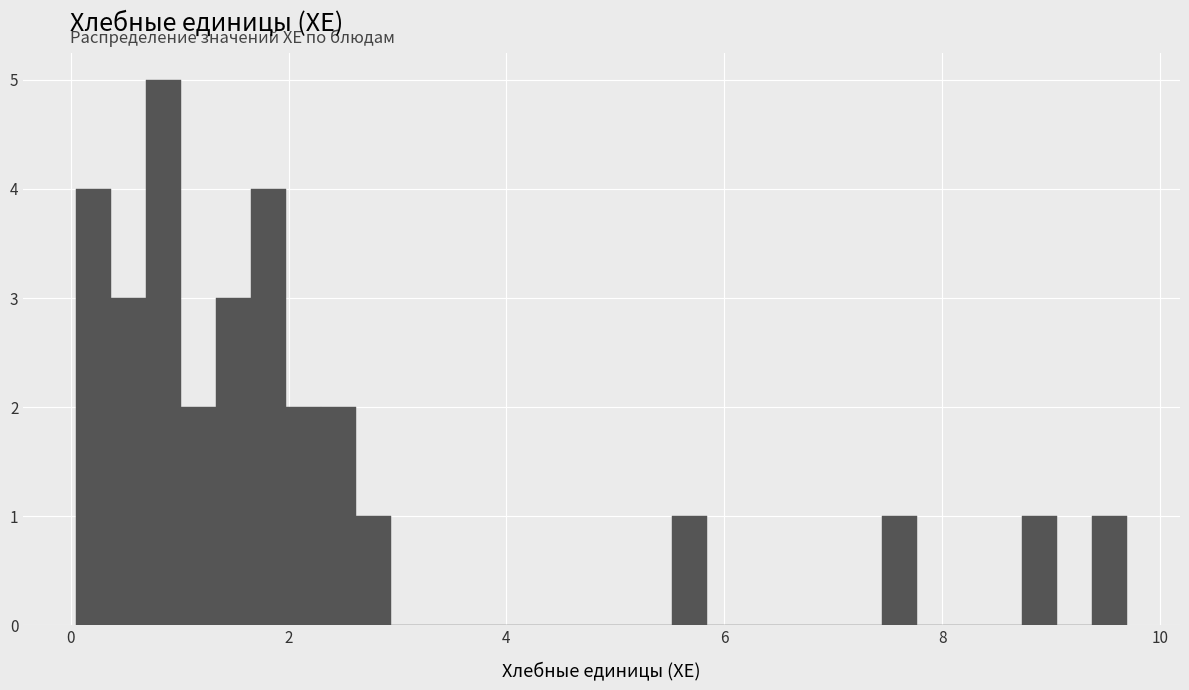

Read against the x-axis, roughly where is the centre of the tallest bar?

0.8